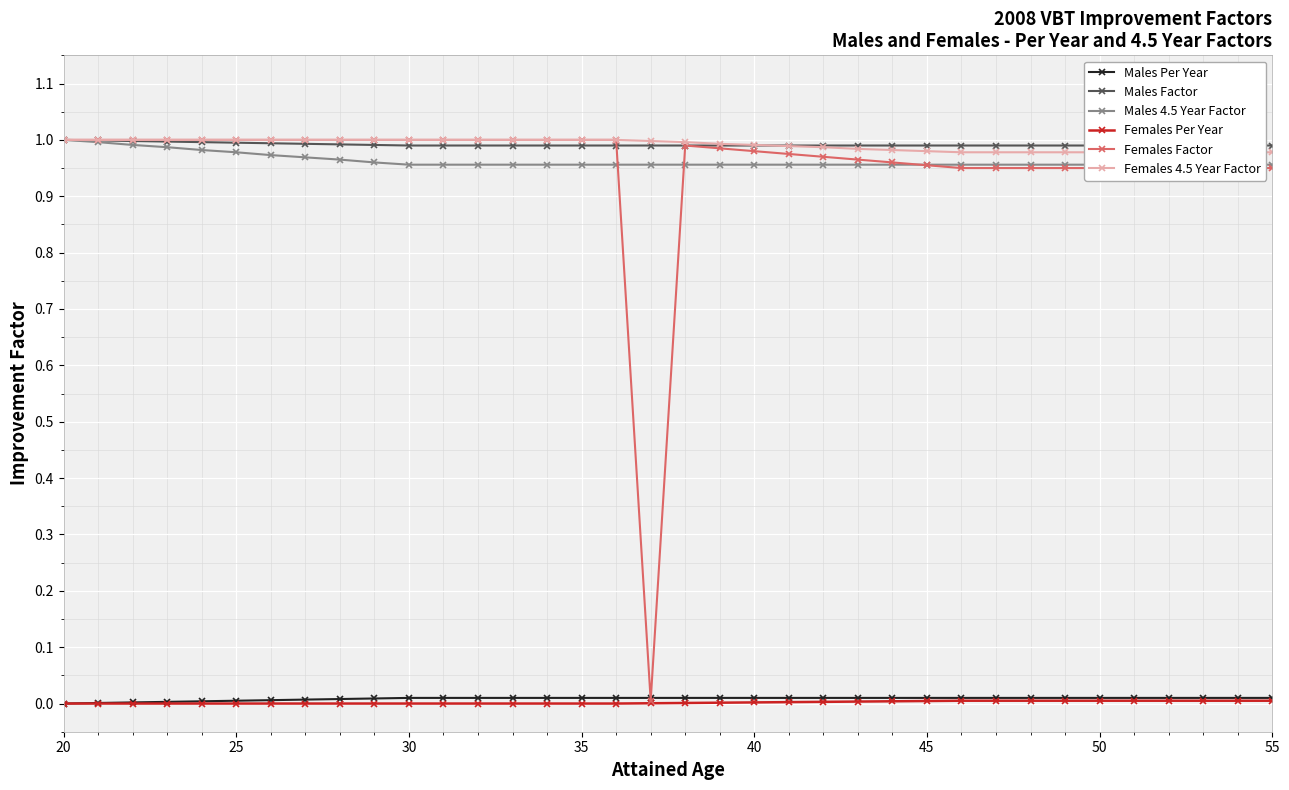

Reading right to left, extract all data points from this chart.

Males Per Year: 0.0	0.0	0.0	0.0	0.0	0.0	0.0	0.0	0.0	0.0	0.0	0.0	0.0	0.0	0.0	0.0	0.0	0.0	0.0	0.0	0.0	0.0	0.0	0.0	0.0	0.0	0.0	0.0	0.0	0.0	0.0	0.0	0.0	0.0	0.0	0.0
Males Factor: 1.0	1.0	1.0	1.0	1.0	1.0	1.0	1.0	1.0	1.0	1.0	1.0	1.0	1.0	1.0	1.0	1.0	1.0	1.0	1.0	1.0	1.0	1.0	1.0	1.0	1.0	1.0	1.0	1.0	1.0	1.0	1.0	1.0	1.0	1.0	1.0
Males 4.5 Year Factor: 1.0	1.0	1.0	1.0	1.0	1.0	1.0	1.0	1.0	1.0	1.0	1.0	1.0	1.0	1.0	1.0	1.0	1.0	1.0	1.0	1.0	1.0	1.0	1.0	1.0	1.0	1.0	1.0	1.0	1.0	1.0	1.0	1.0	1.0	1.0	1.0
Females Per Year: 0.0	0.0	0.0	0.0	0.0	0.0	0.0	0.0	0.0	0.0	0.0	0.0	0.0	0.0	0.0	0.0	0.0	0.0	0.0	0.0	0.0	0.0	0.0	0.0	0.0	0.0	0.0	0.0	0.0	0.0	0.0	0.0	0.0	0.0	0.0	0.0
Females Factor: 0.9	0.9	0.9	0.9	0.9	0.9	0.9	0.9	0.9	0.9	1.0	1.0	1.0	1.0	1.0	1.0	1.0	1.0	0.0	1.0	1.0	1.0	1.0	1.0	1.0	1.0	1.0	1.0	1.0	1.0	1.0	1.0	1.0	1.0	1.0	1.0
Females 4.5 Year Factor: 1.0	1.0	1.0	1.0	1.0	1.0	1.0	1.0	1.0	1.0	1.0	1.0	1.0	1.0	1.0	1.0	1.0	1.0	1.0	1.0	1.0	1.0	1.0	1.0	1.0	1.0	1.0	1.0	1.0	1.0	1.0	1.0	1.0	1.0	1.0	1.0